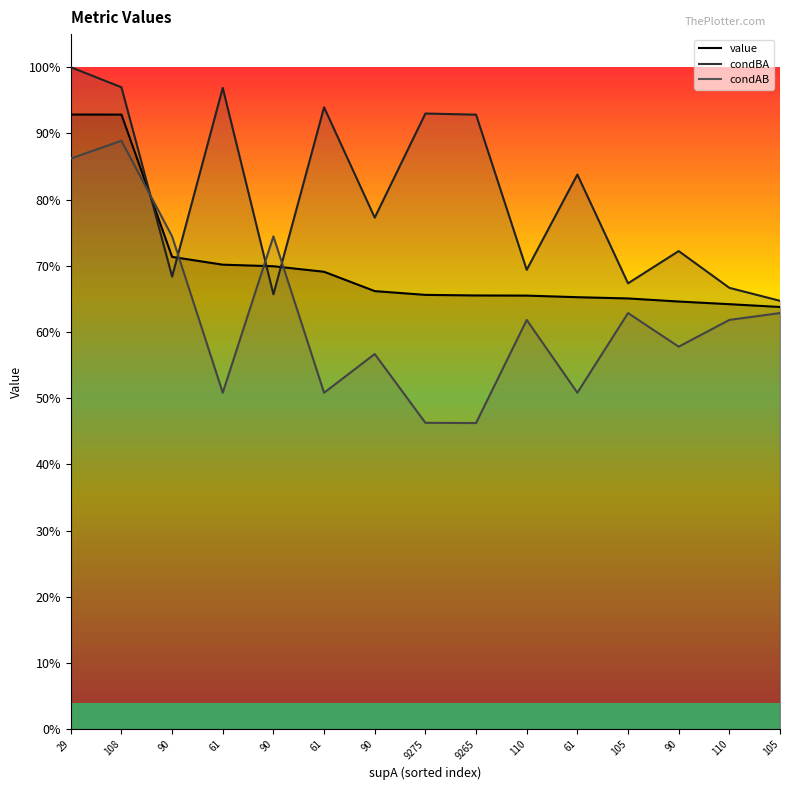

At how many categories does at least one series exceed 0?

15